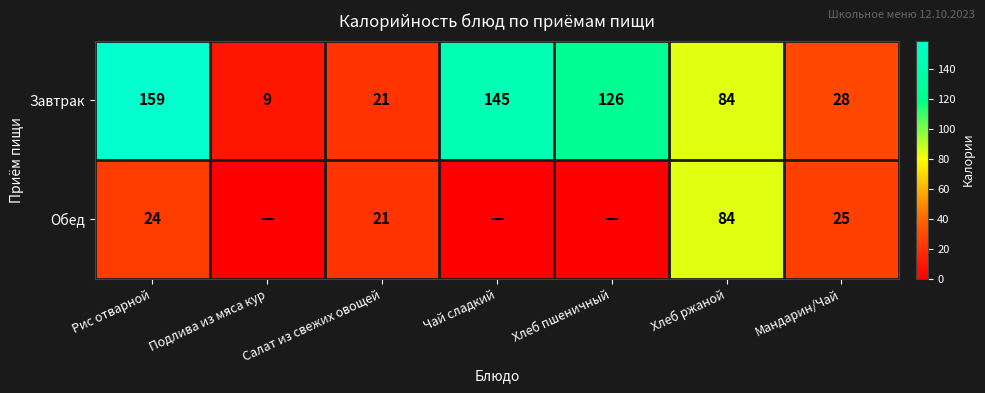

What is the minimum value for Завтрак?

9